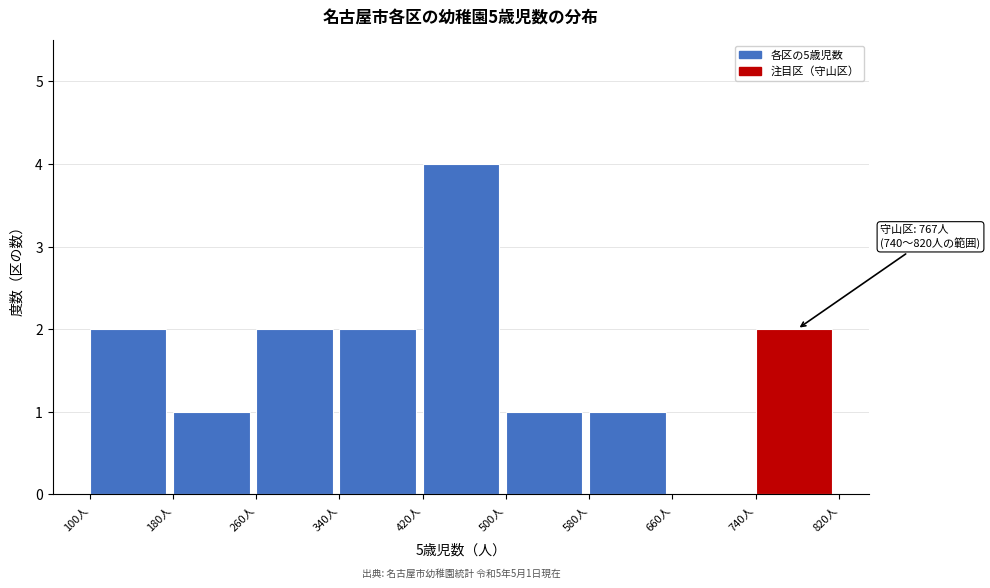

Which range on the x-axis has the tallest bar?

420 to 500